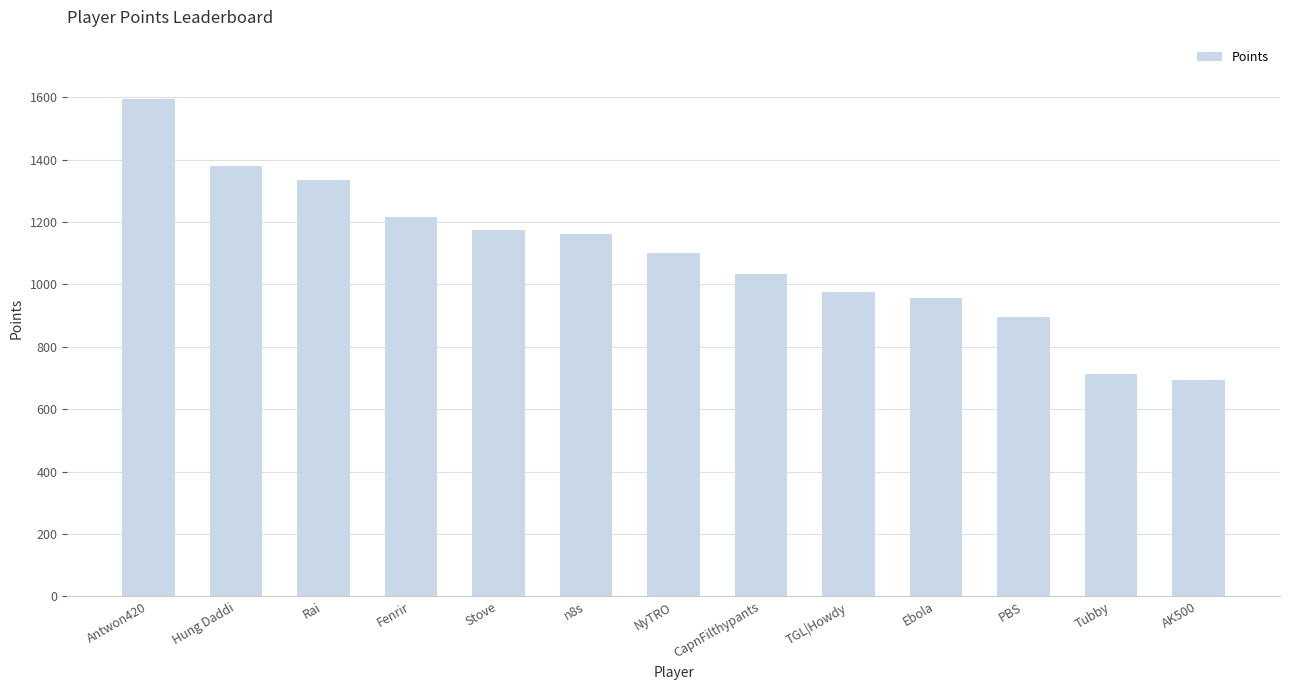

What is the minimum value shown in the chart?

693